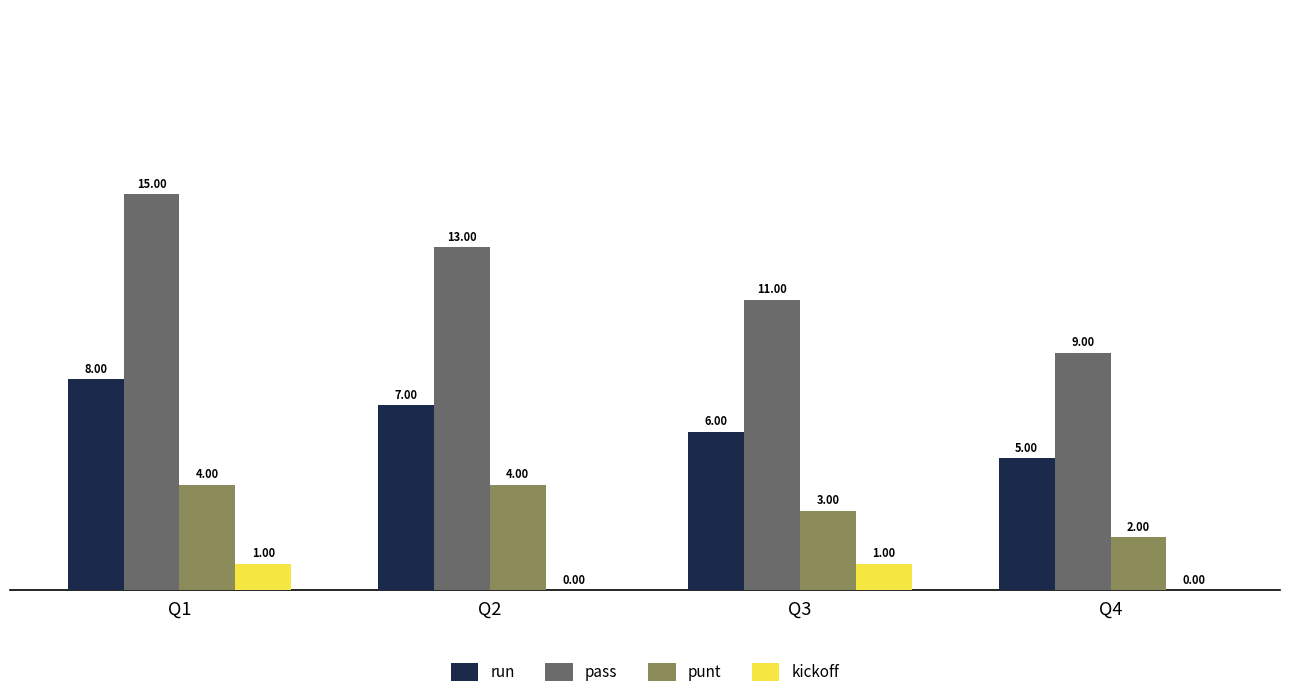

Reading left to right, transcribe all the data shown in this chart.

run: Q1=8	Q2=7	Q3=6	Q4=5
pass: Q1=15	Q2=13	Q3=11	Q4=9
punt: Q1=4	Q2=4	Q3=3	Q4=2
kickoff: Q1=1	Q2=0	Q3=1	Q4=0